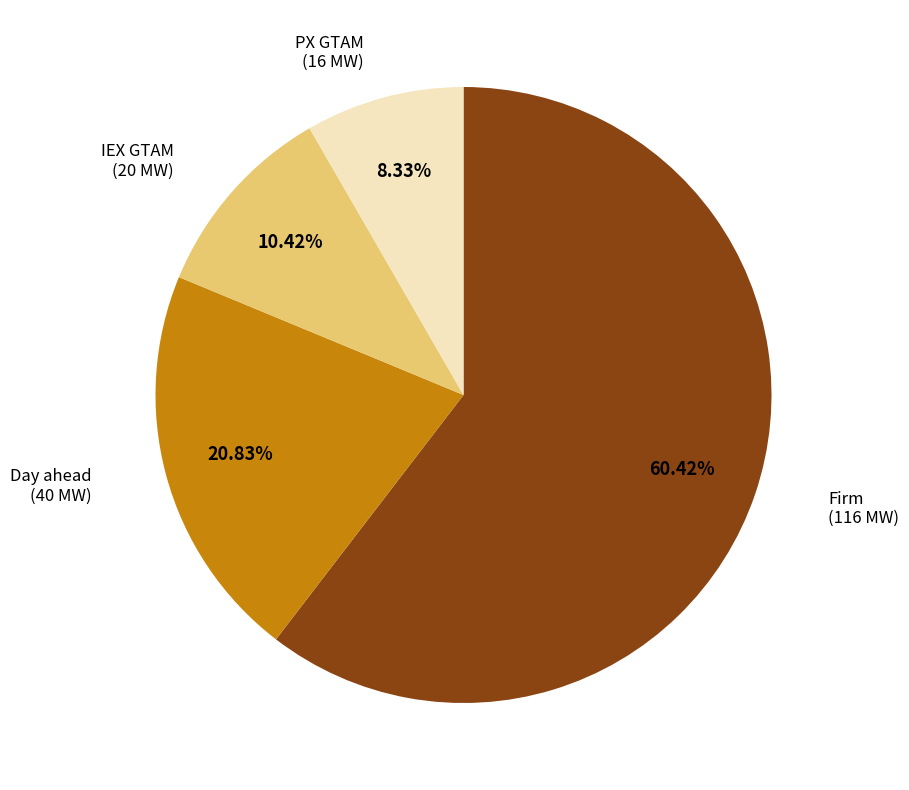

How many segments does this pie chart have?

4